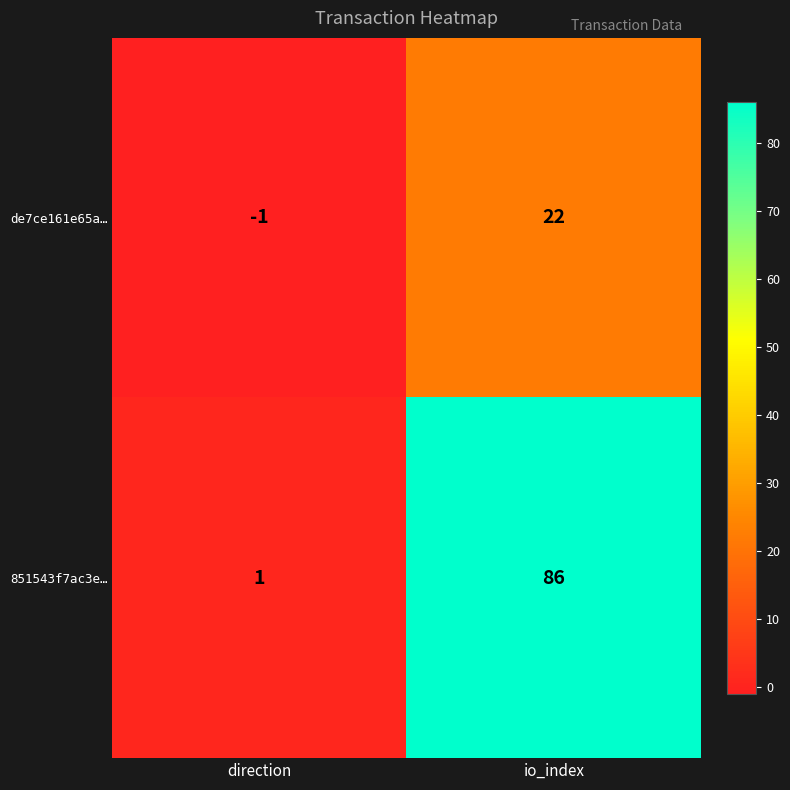

List the series in order of their peak value, highest first.

851543f7ac3e…, de7ce161e65a…